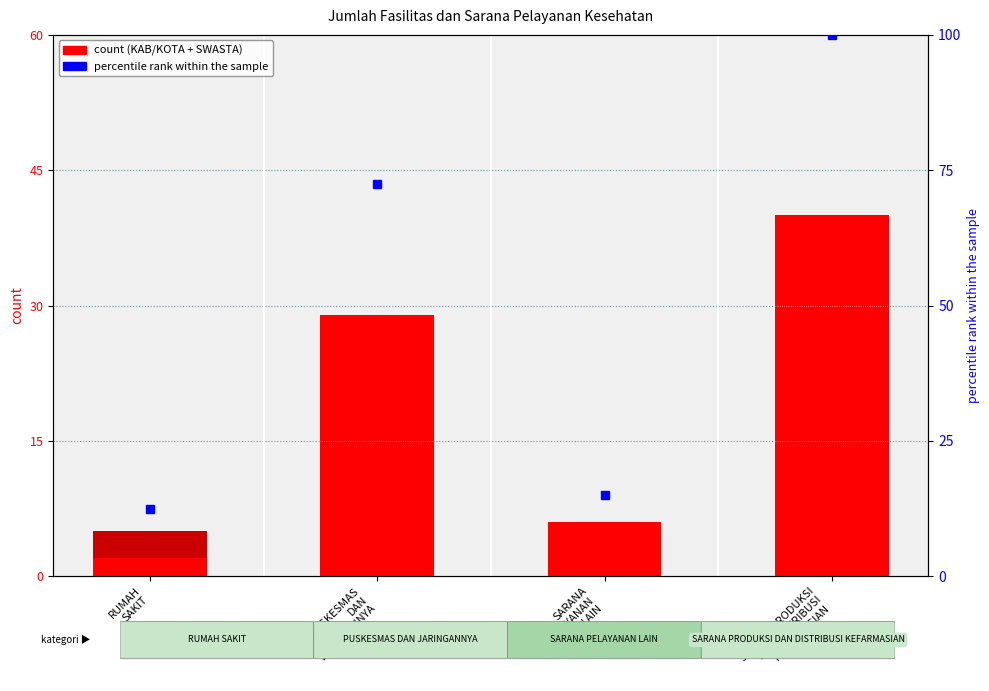

The value of percentile rank within the sample at RUMAH
SAKIT is 20.0. True or false?

False